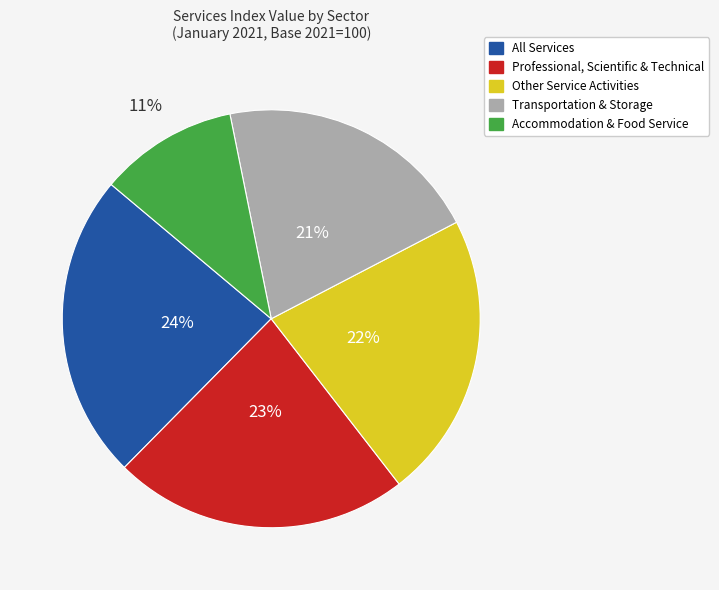

To the nearest percent, what is the combined percentage of Professional, Scientific & Technical and Other Service Activities?

45%